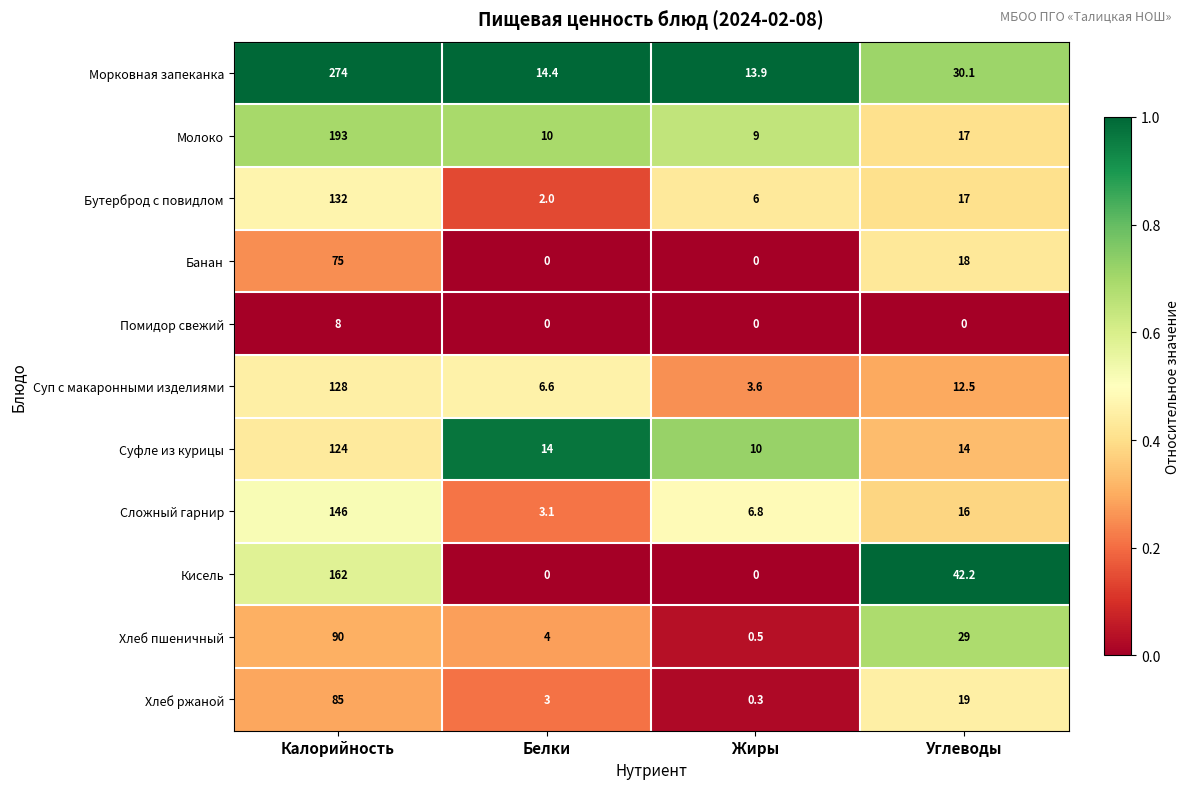

The Молоко series shows 16.0 at Белки. True or false?

False